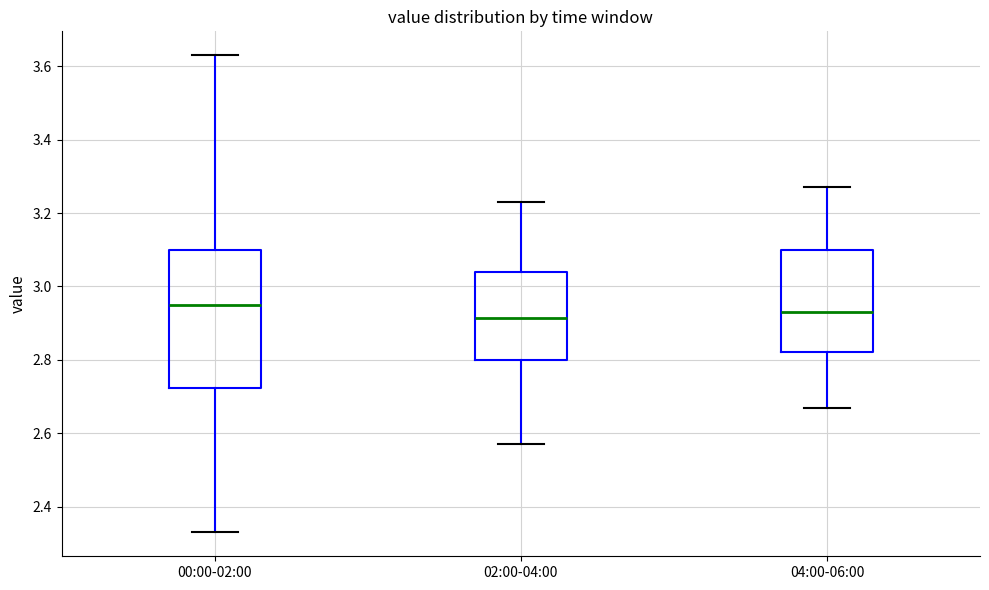

Comparing the boxes themselves (not the whiskers), which one is the tallest?

00:00-02:00